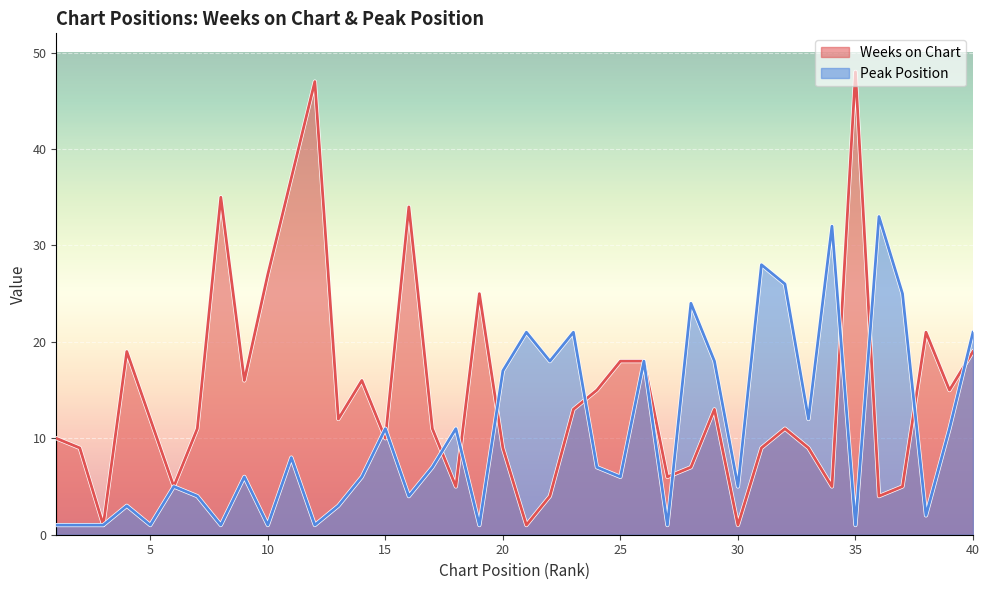

Reading left to right, extract all data points from this chart.

Weeks on Chart: 10	9	1	19	12	5	11	35	16	27	37	47	12	16	10	34	11	5	25	9	1	4	13	15	18	18	6	7	13	1	9	11	9	5	48	4	5	21	15	19
Peak Position: 1	1	1	3	1	5	4	1	6	1	8	1	3	6	11	4	7	11	1	17	21	18	21	7	6	18	1	24	18	5	28	26	12	32	1	33	25	2	11	21